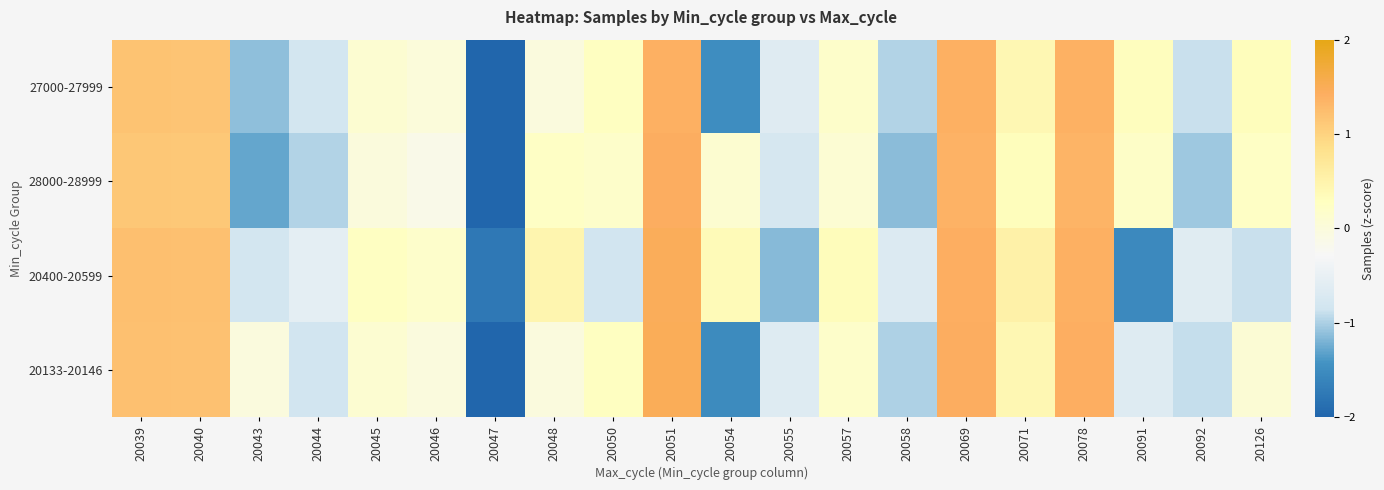

At which category is the sum across all series the highest?

20051